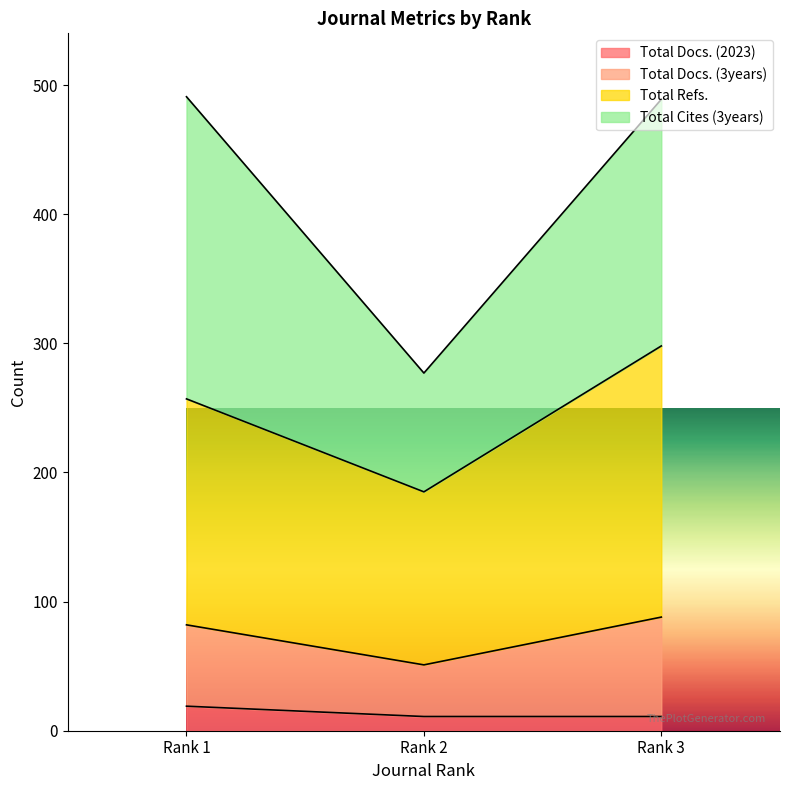

What is the highest value of the Total Docs. (2023) series?

19